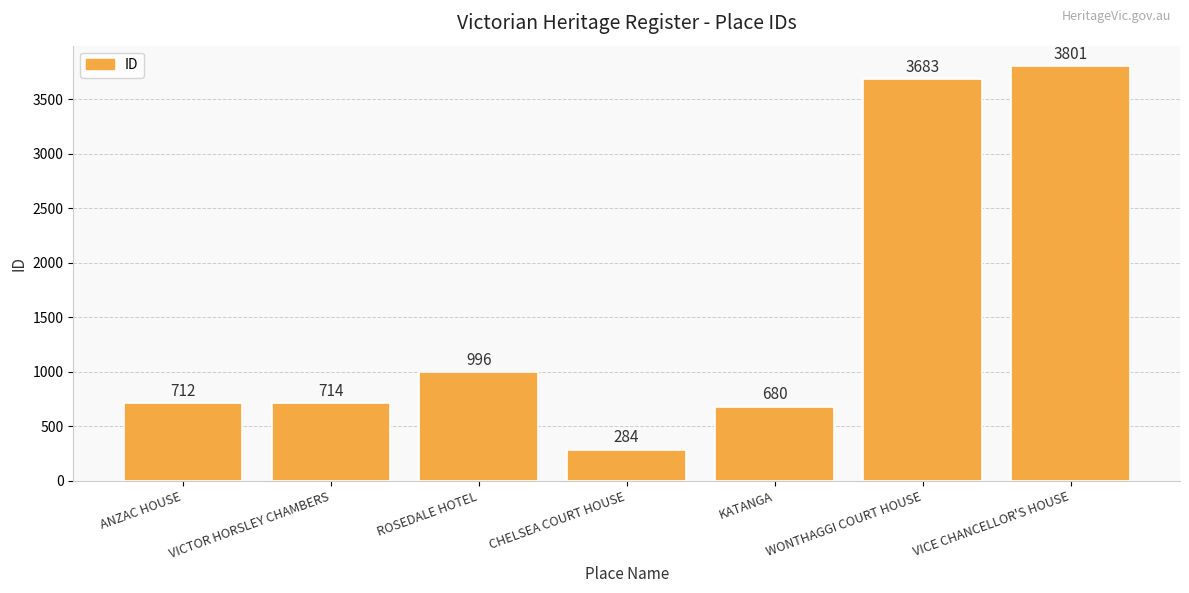

True or false: the data shows 712 at ANZAC HOUSE.

True